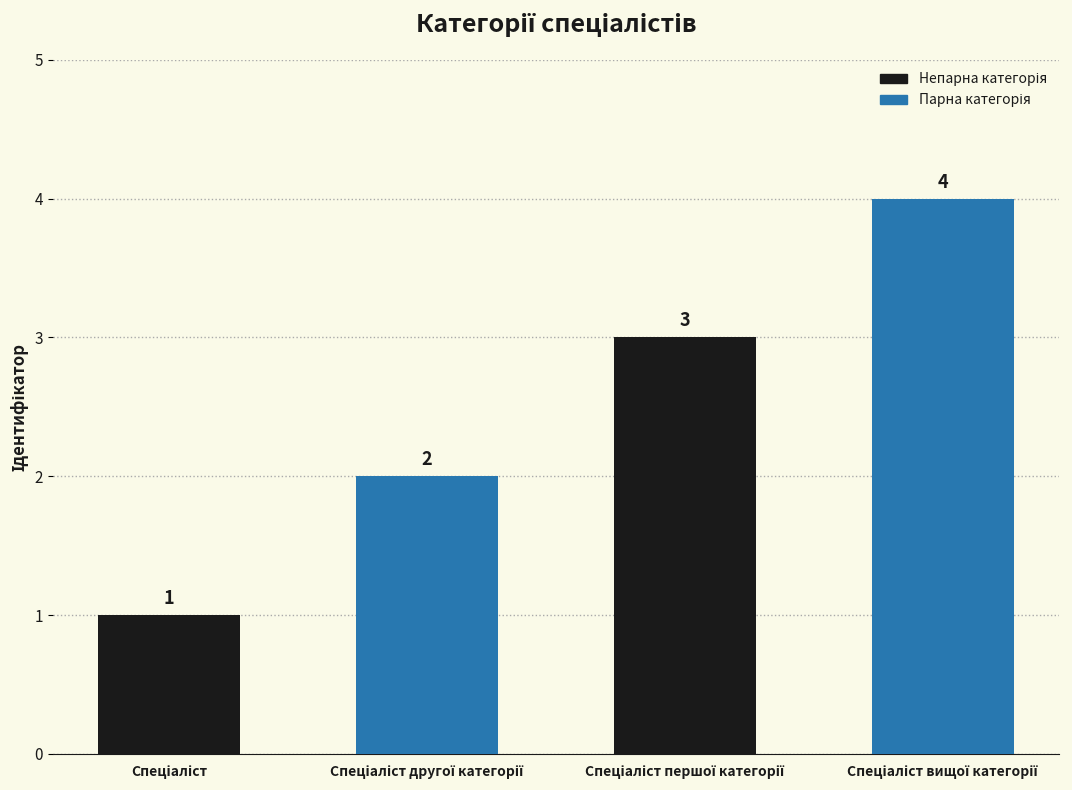

What is the value of the 3rd bar from the left?

3